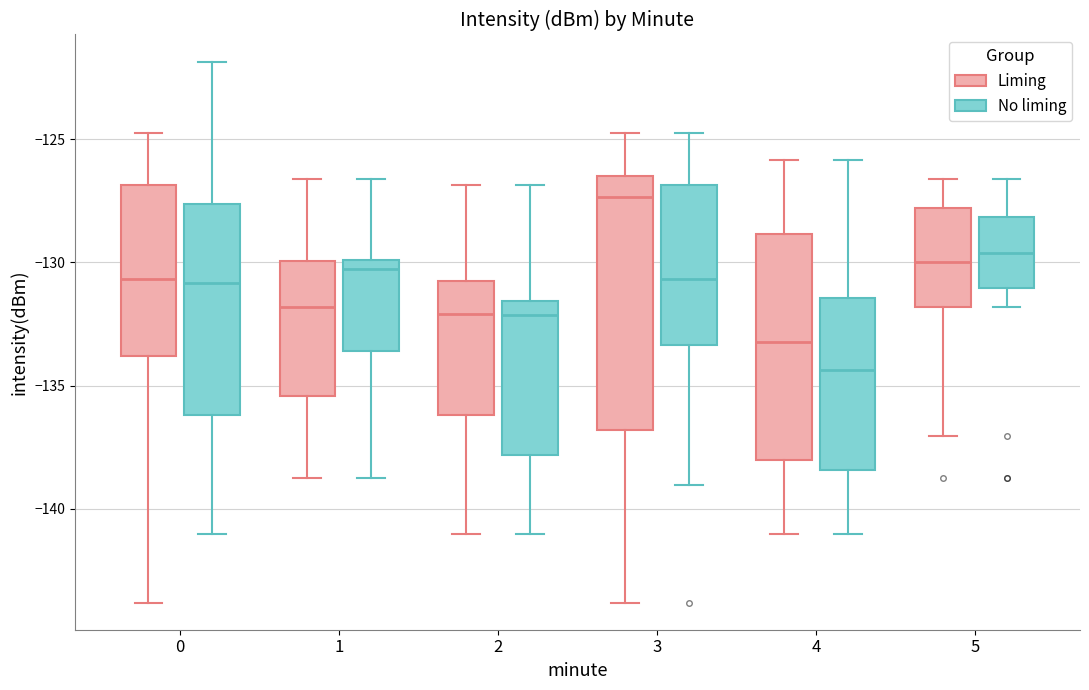

Where is the lower edge of the box for 0 (Liming) on the y-axis? The values are not printed on the chart, so give them approximately, as read against the axis.

-134.0